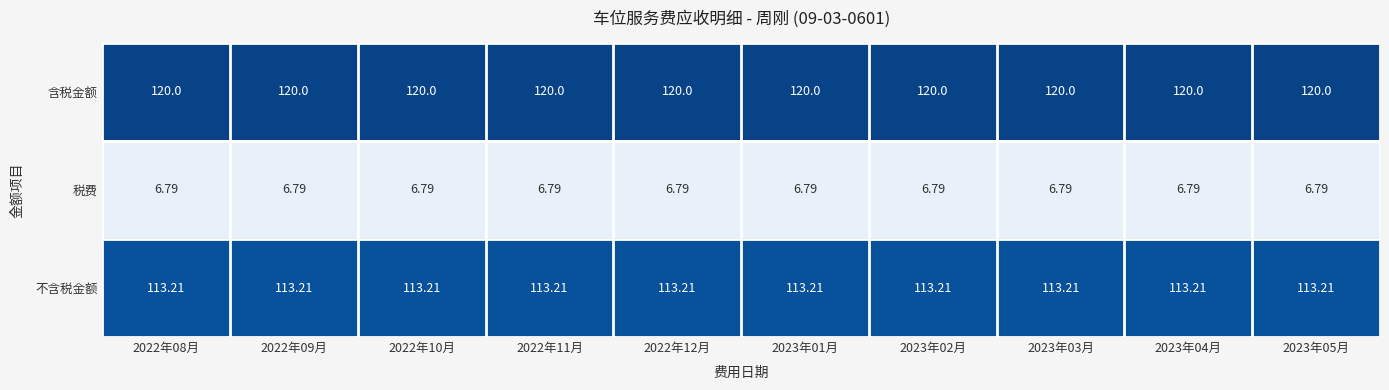

List the series in order of their peak value, highest first.

含税金额, 不含税金额, 税费